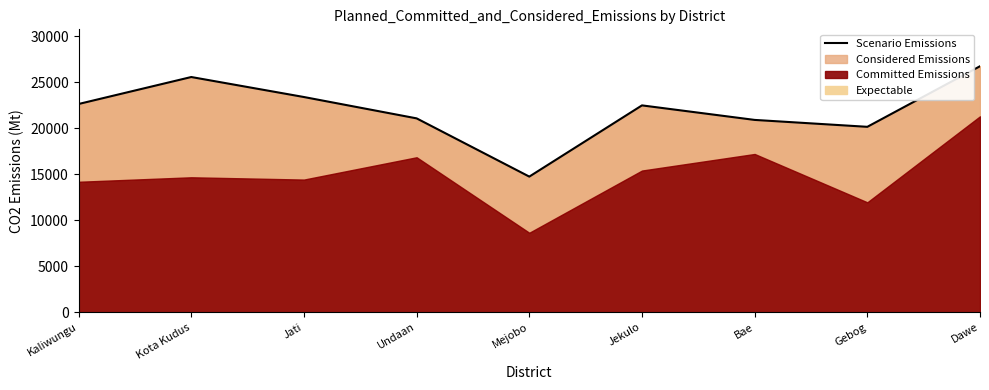

True or false: the data shows 23382 at Jati.

True